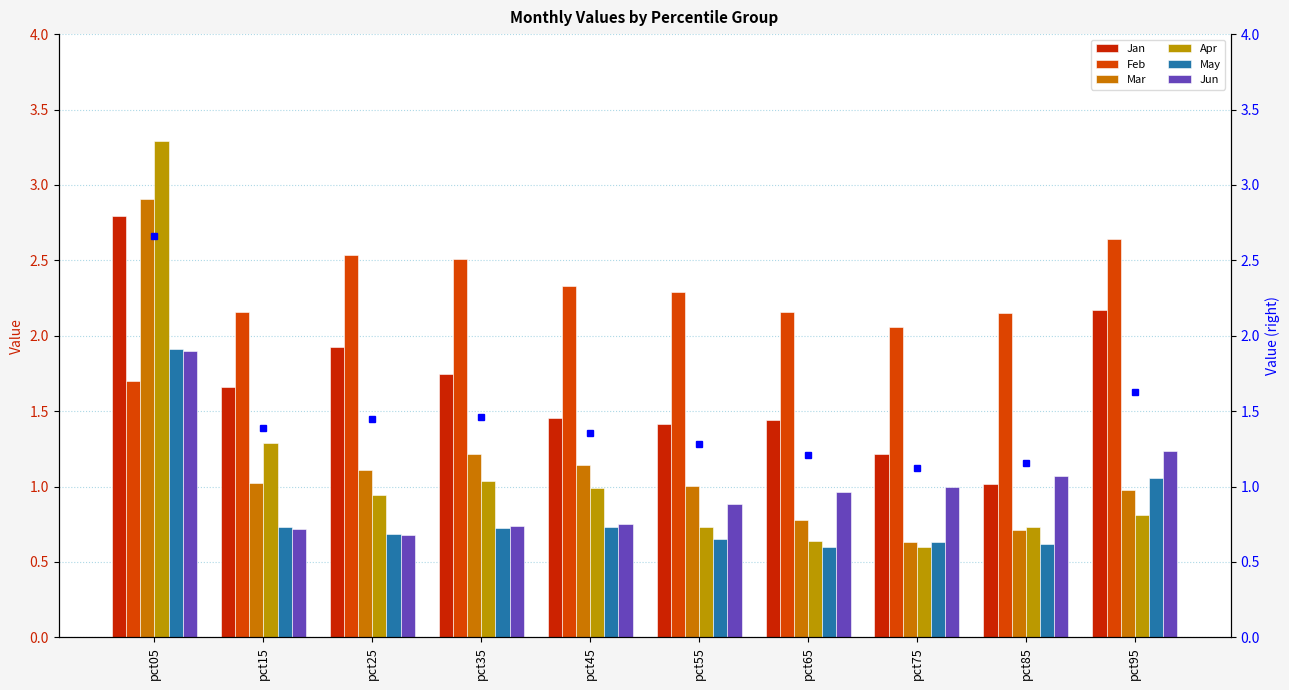

At which label is Feb closest to 2?

pct75